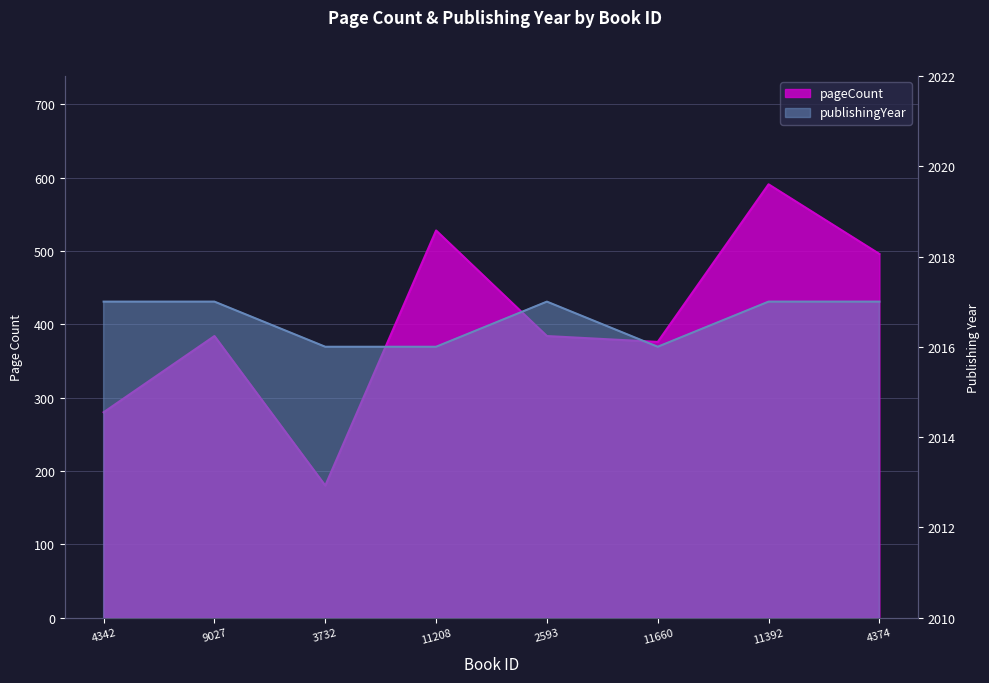

True or false: publishingYear and pageCount intersect in this chart.

False